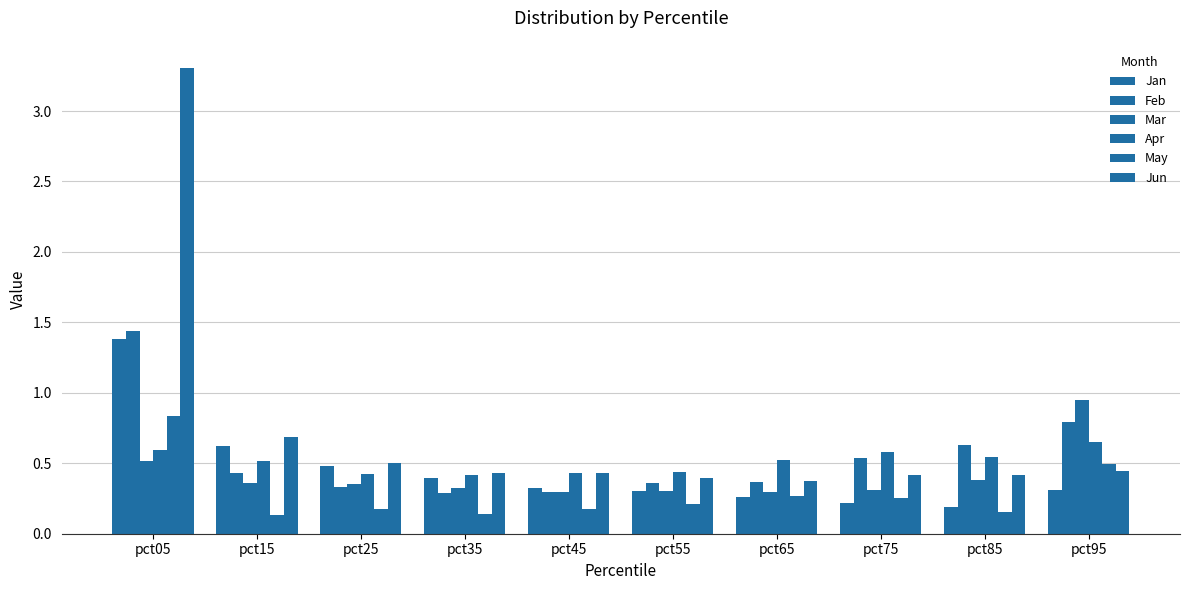

How many bars are there in total?

60